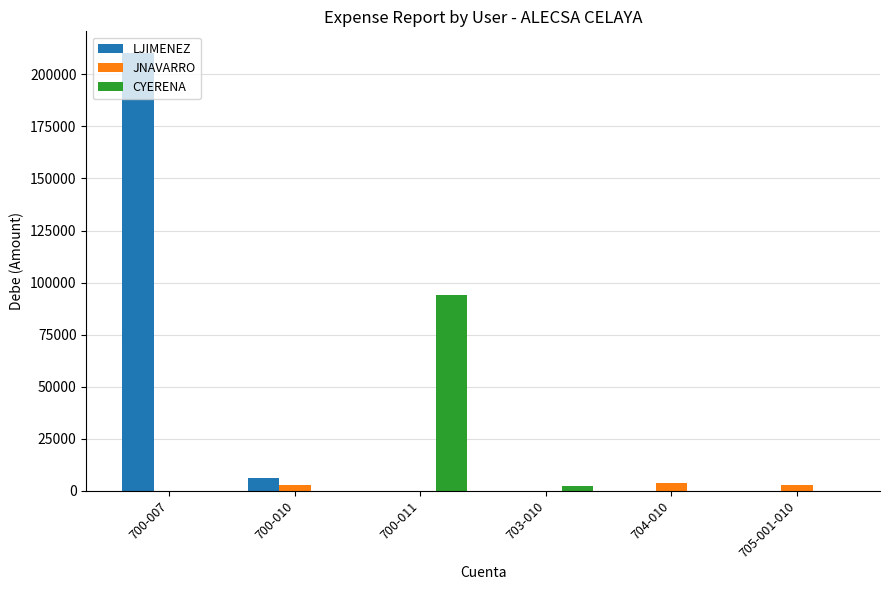

At which label is LJIMENEZ closest to 105071?

700-010